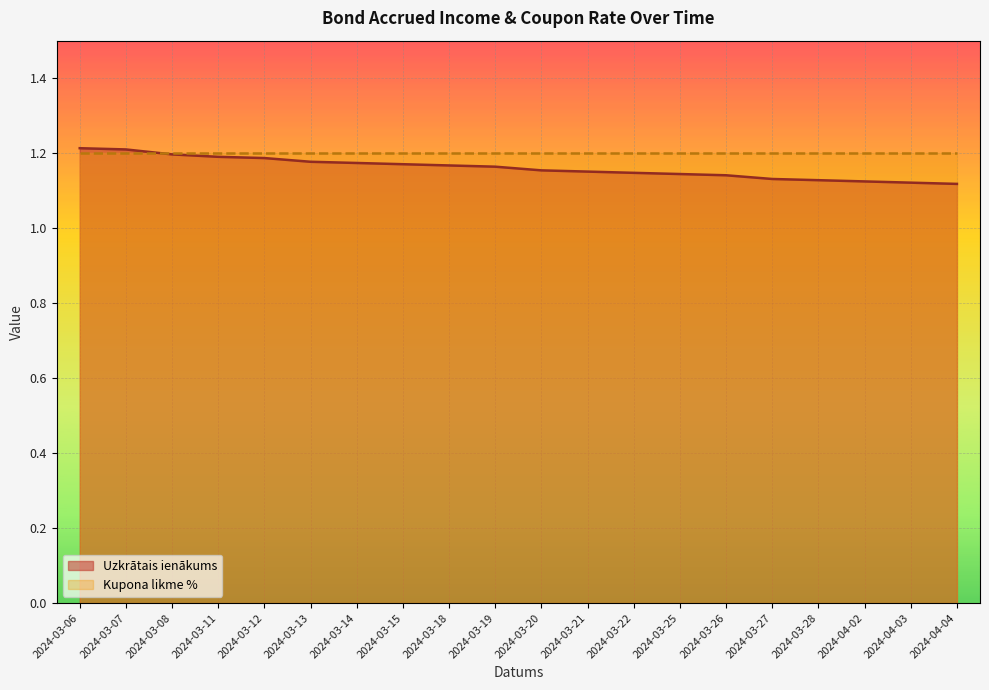

Rank the categories by value from highest to lowest.

2024-03-06, 2024-03-07, 2024-03-08, 2024-03-11, 2024-03-12, 2024-03-13, 2024-03-14, 2024-03-15, 2024-03-18, 2024-03-19, 2024-03-20, 2024-03-21, 2024-03-22, 2024-03-25, 2024-03-26, 2024-03-27, 2024-03-28, 2024-04-02, 2024-04-03, 2024-04-04